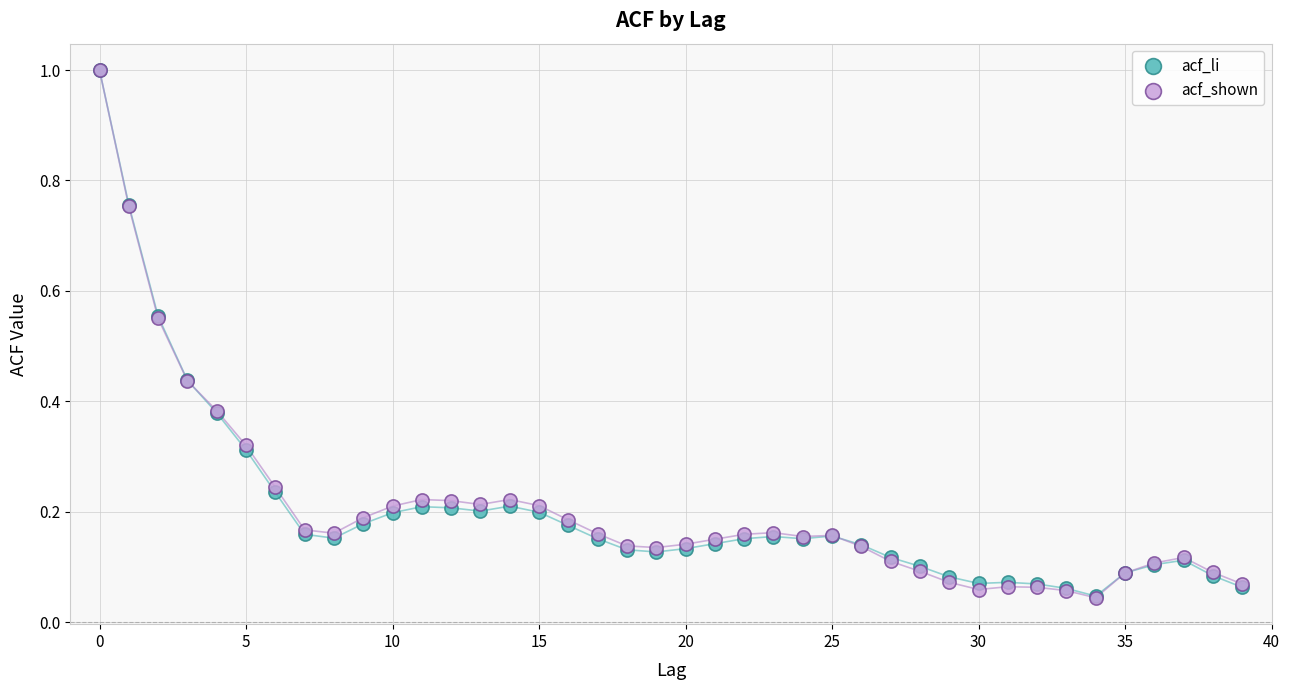

Which series has the widest spread of Y values?

acf_shown